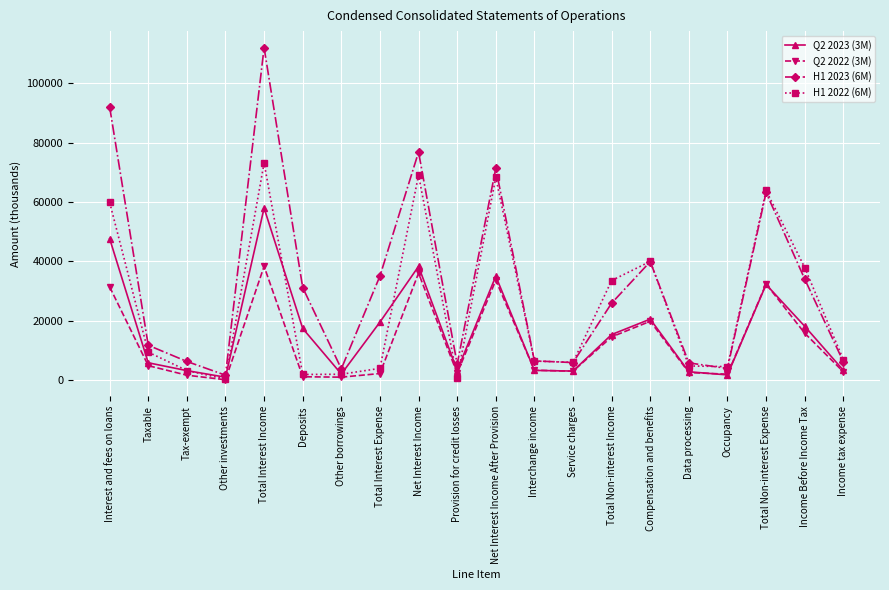

At which category does Q2 2023 (3M) reach its first local valley?

Other investments